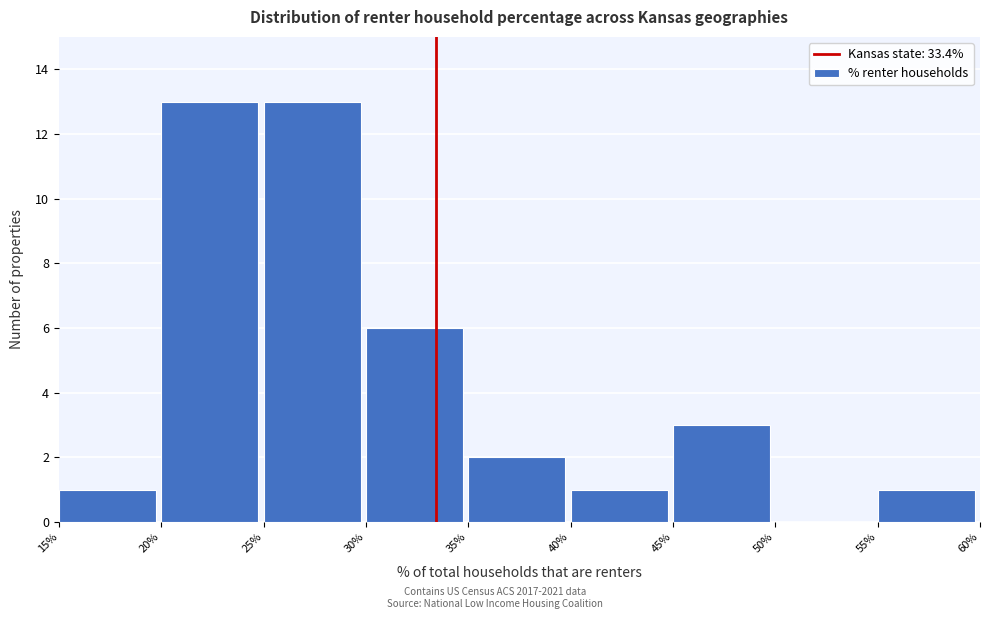

Reading left to right, transcribe this chart: for each bar, give the range it covers on the x-axis and its height. The values are not printed on the chart, so give them approximately, as read against the axis.

15% to 20%: 1
20% to 25%: 13
25% to 30%: 13
30% to 35%: 6
35% to 40%: 2
40% to 45%: 1
45% to 50%: 3
50% to 55%: 0
55% to 60%: 1